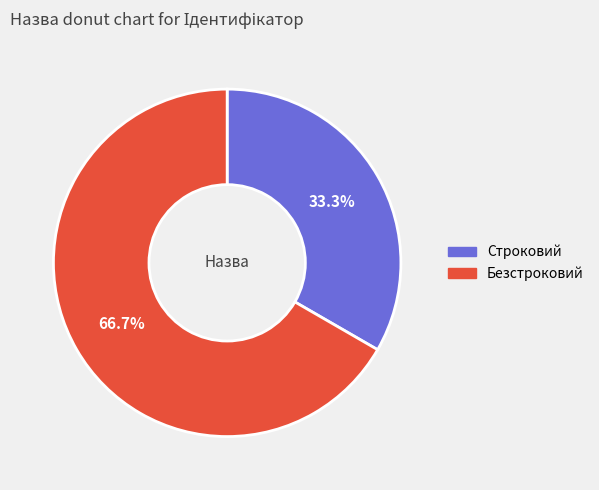

To the nearest percent, what is the difference between the Безстроковий and Строковий slice percentages?

33%